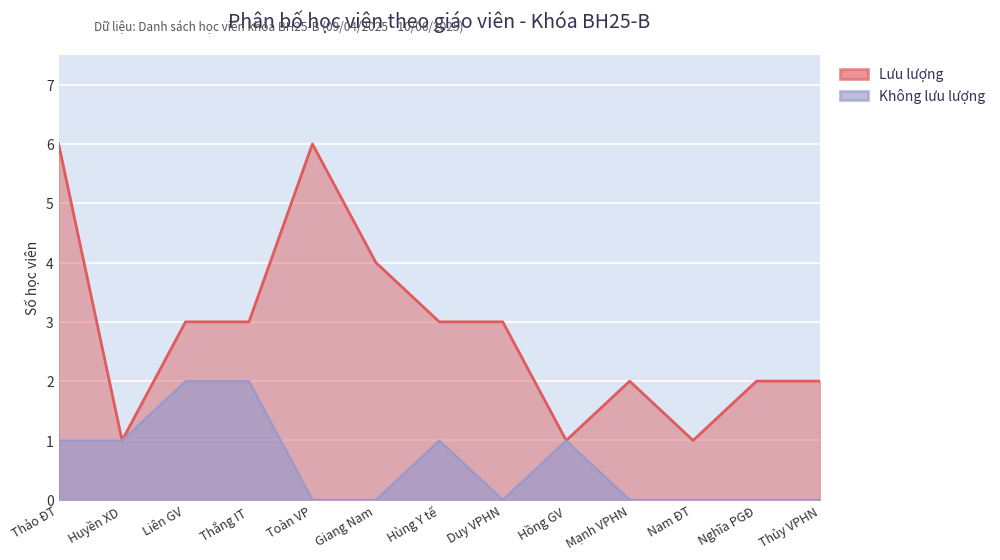

What is the sum of the values at Hồng GV and Nam ĐT?

1